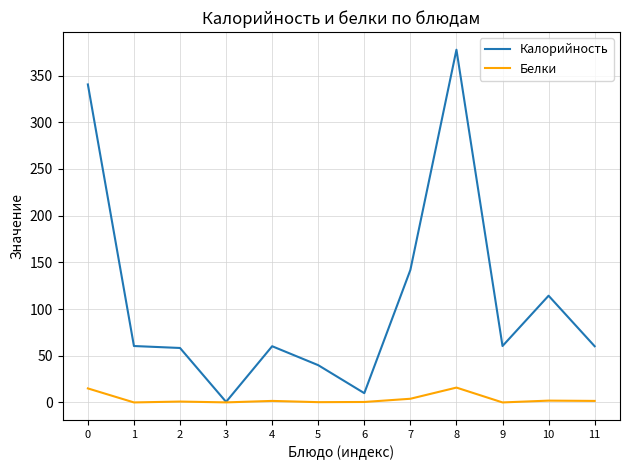

Which series has the largest total across all categories?

Калорийность